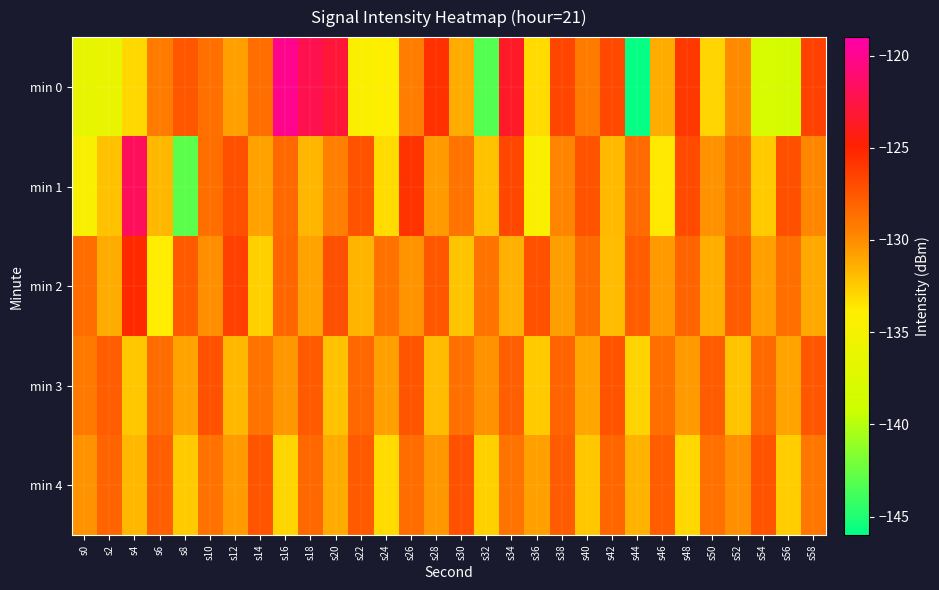

What is the maximum value shown in the chart?

-120.0